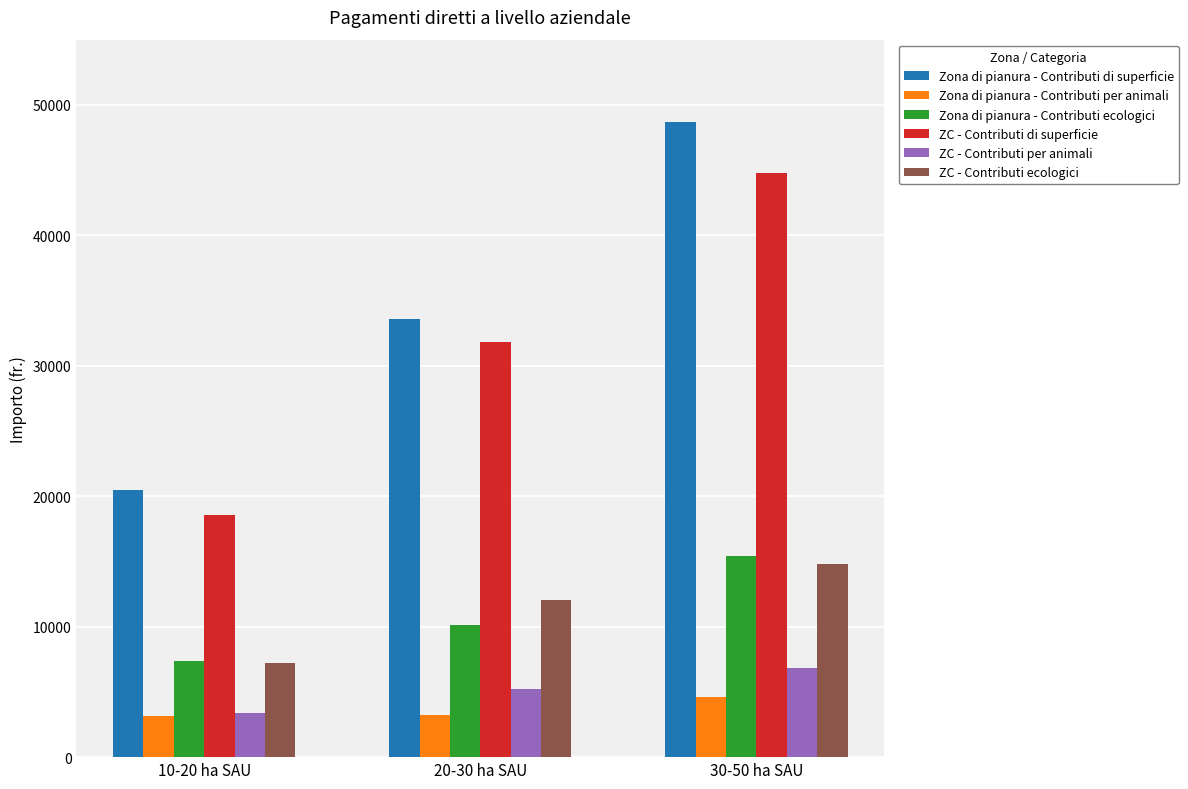

What is the spread (max minus min) of values at 10-20 ha SAU?

17328